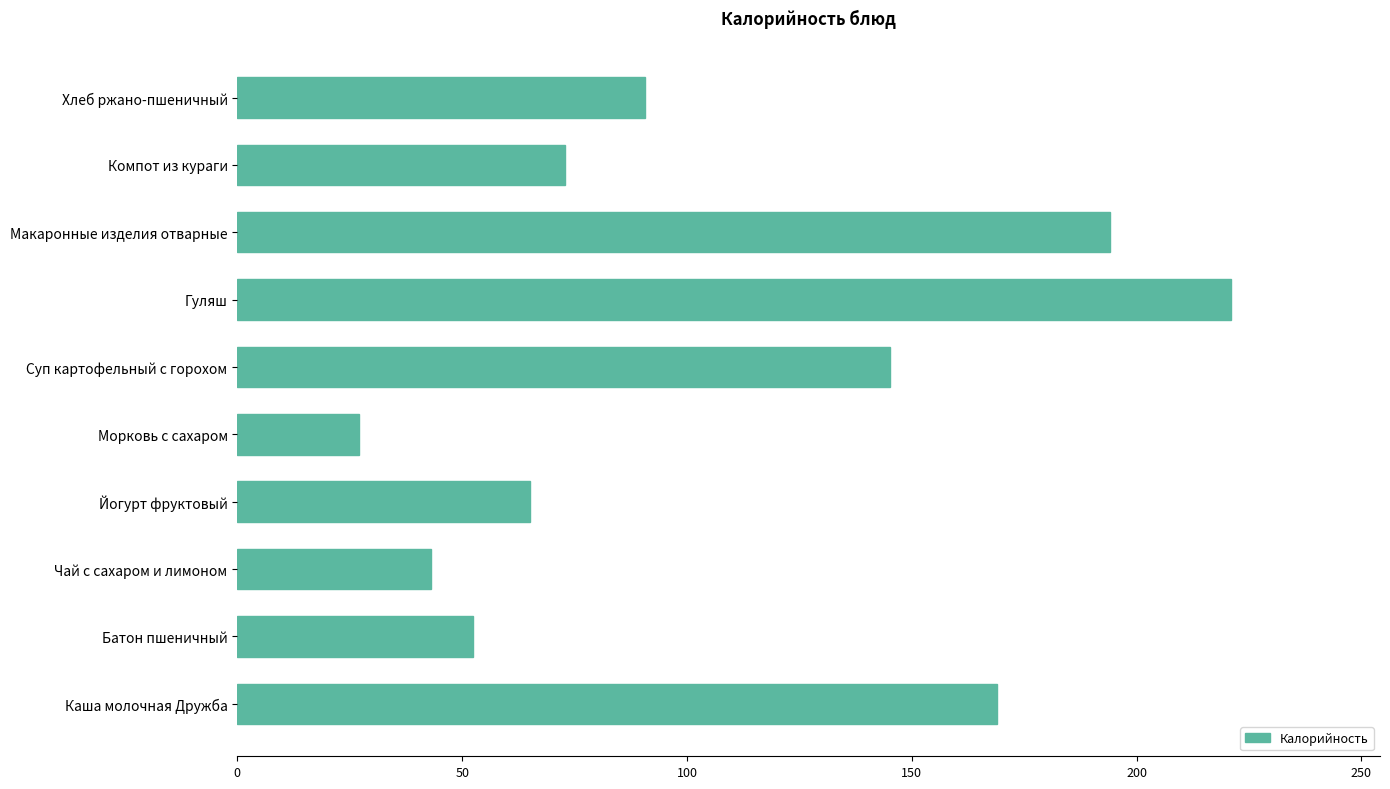

List the labels in order of value, smallest first.

Морковь с сахаром, Чай с сахаром и лимоном, Батон пшеничный, Йогурт фруктовый, Компот из кураги, Хлеб ржано-пшеничный, Суп картофельный с горохом, Каша молочная Дружба, Макаронные изделия отварные, Гуляш